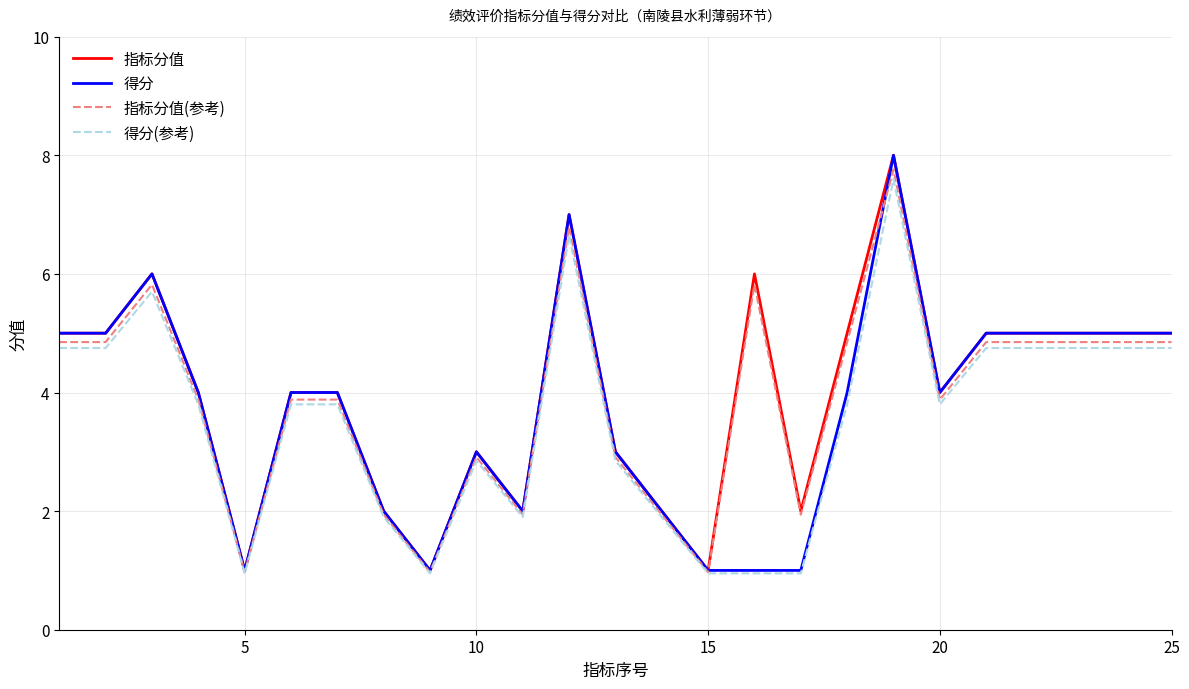

What is the greatest value displayed?

8.0